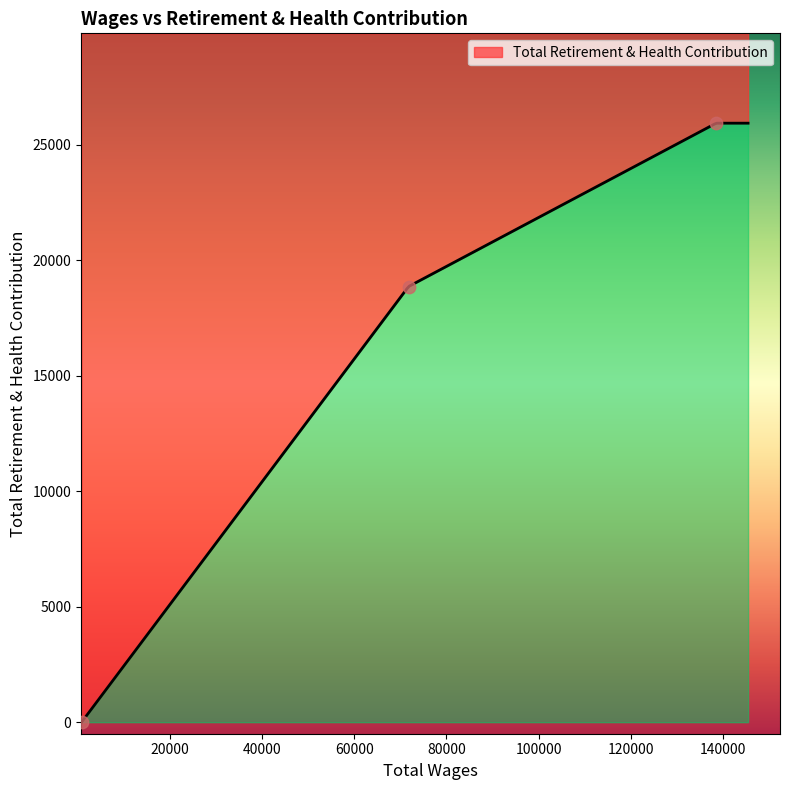

Between 138508.0 and 845.0, which is larger?

138508.0